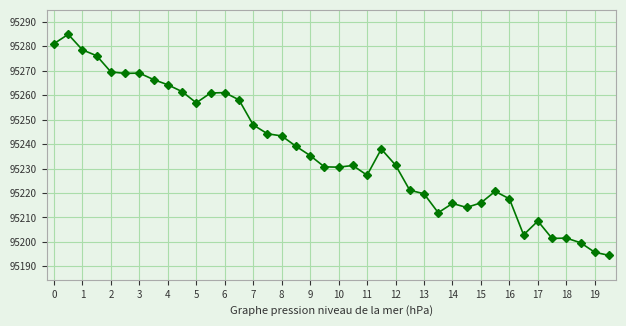

What is the value of the 19th point from the left?

95235.3